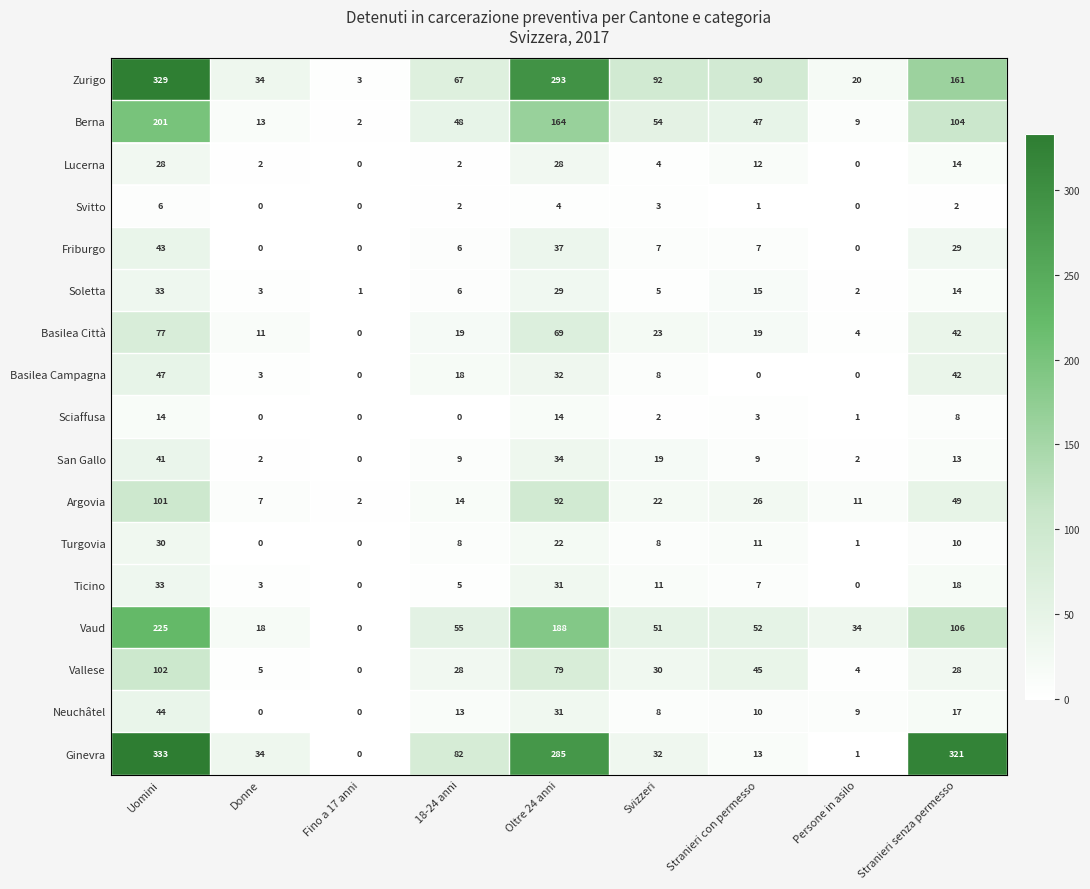

Which series changed the most between Donne and Fino a 17 anni?

Ginevra